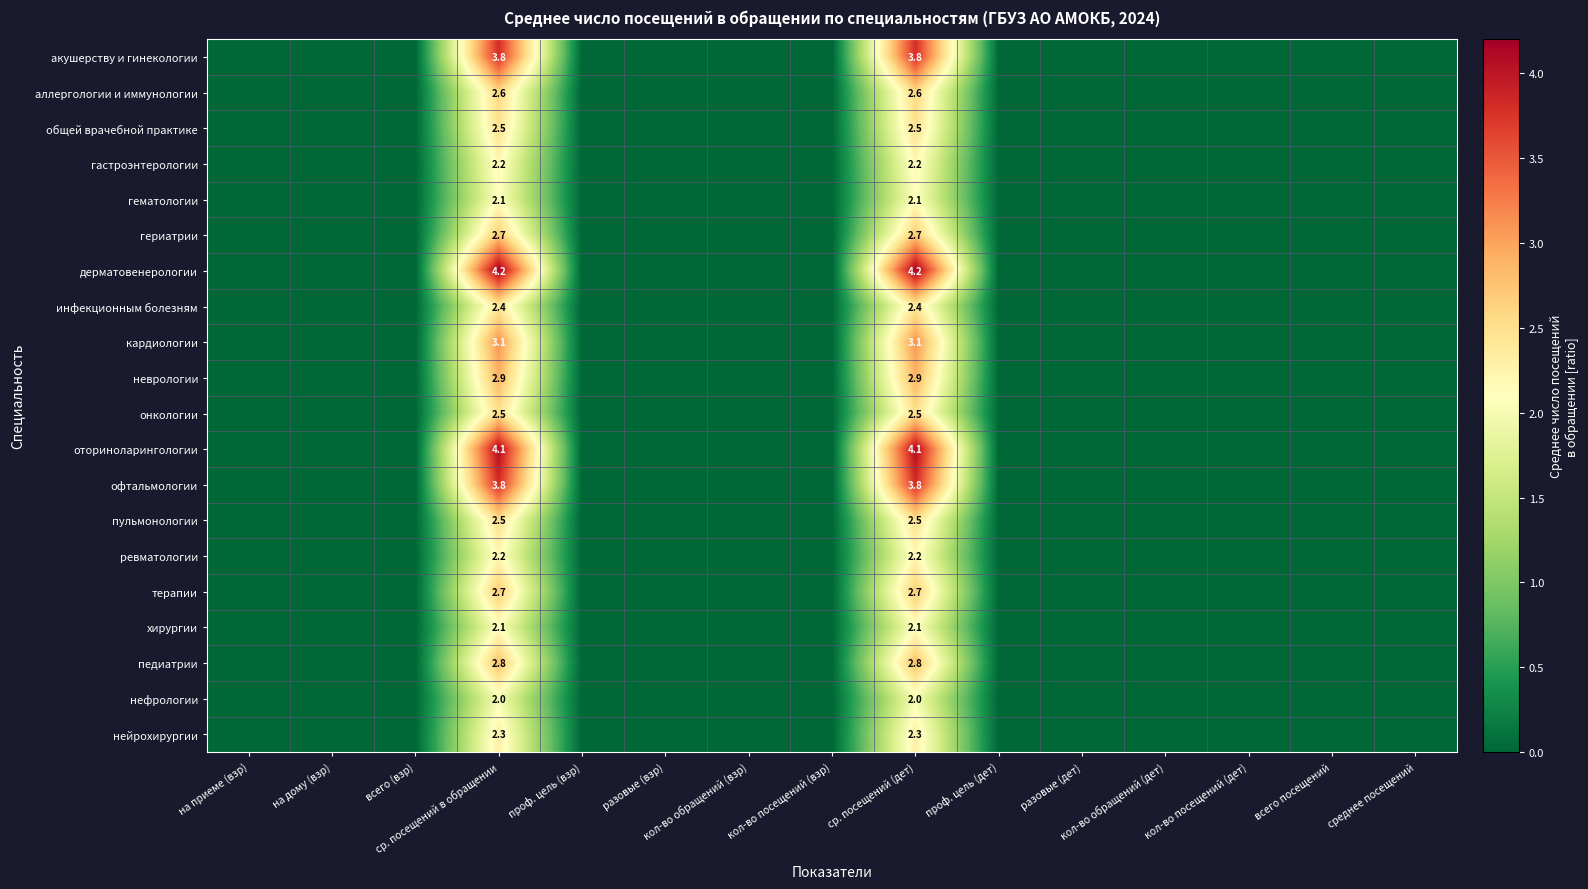

True or false: дерматовенерологии has a value of 0.0 at на дому (взр).

True